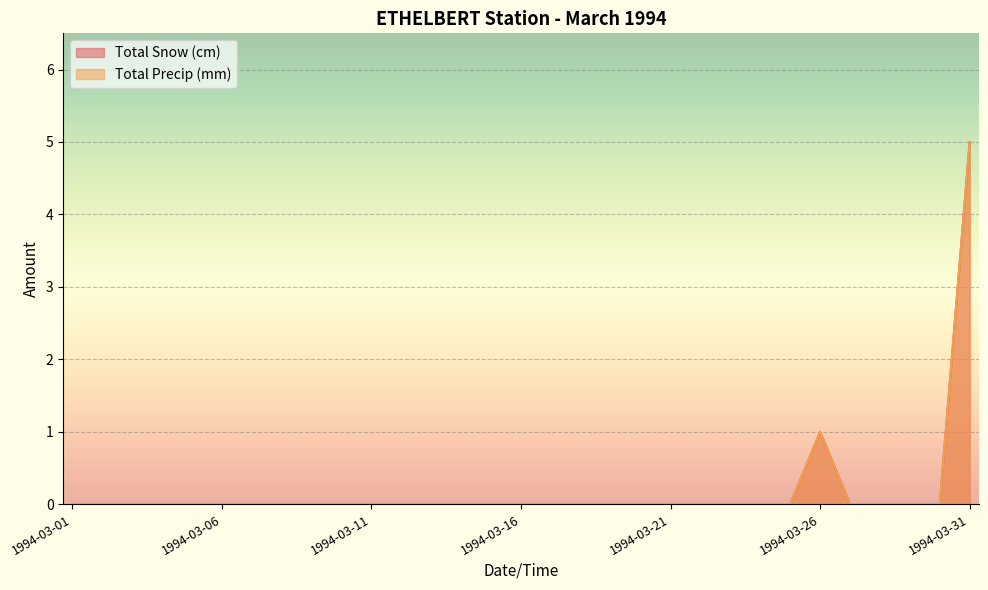

How many lines are shown in the chart?

2